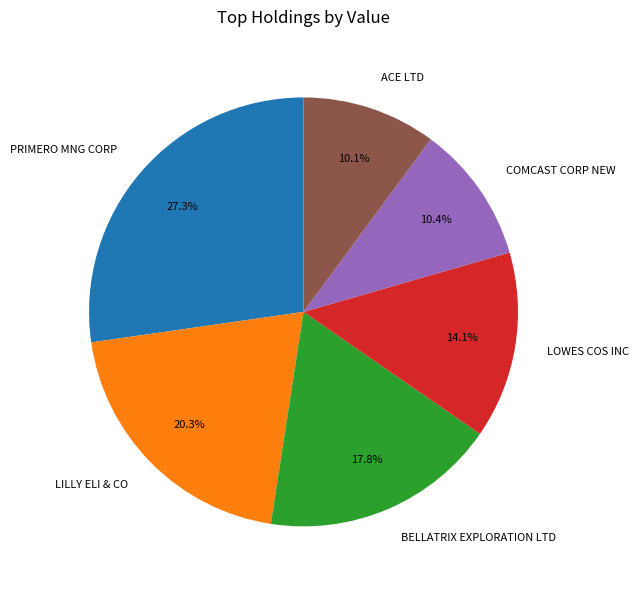

Does any single category account for the majority?

No